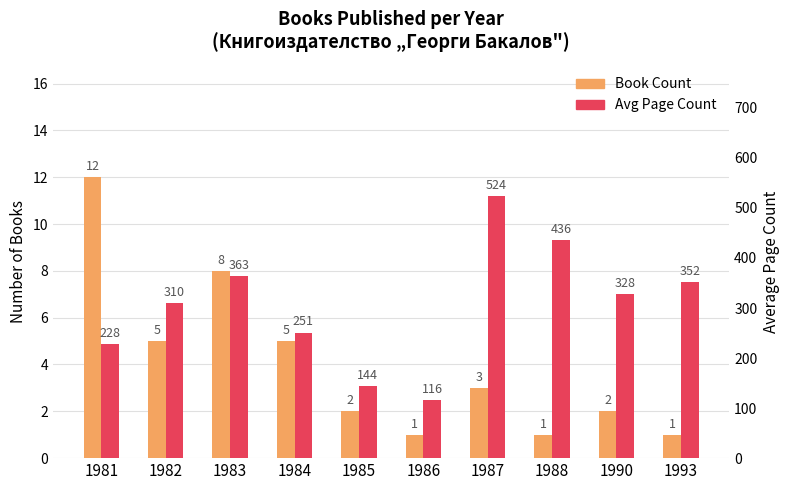

Which series changed the most between 1985 and 1988?

Avg Page Count